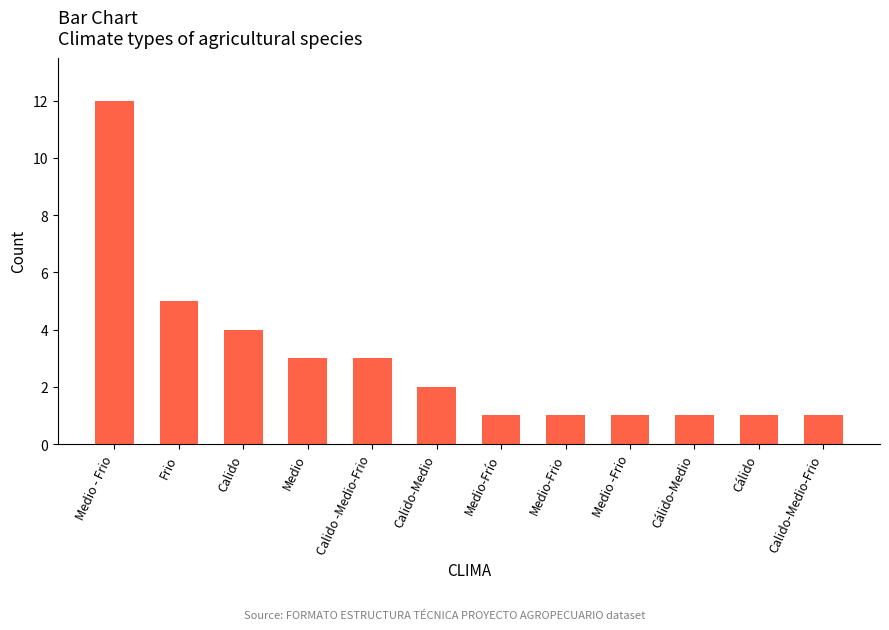

What is the label of the 1st bar from the right?

Calido-Medio-Frio